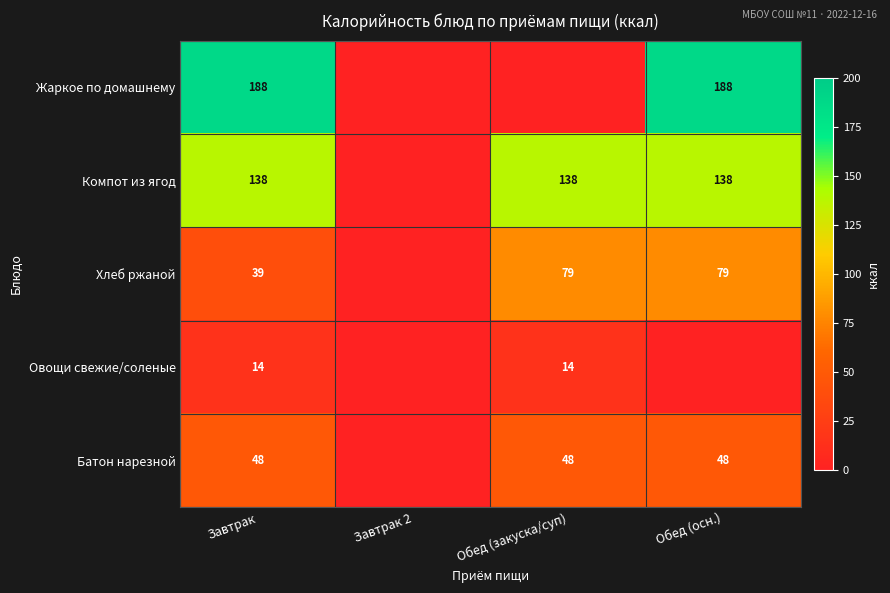

Is the value of Компот из ягод at Обед (закуска/суп) greater than the value of Жаркое по домашнему at Обед (осн.)?

No